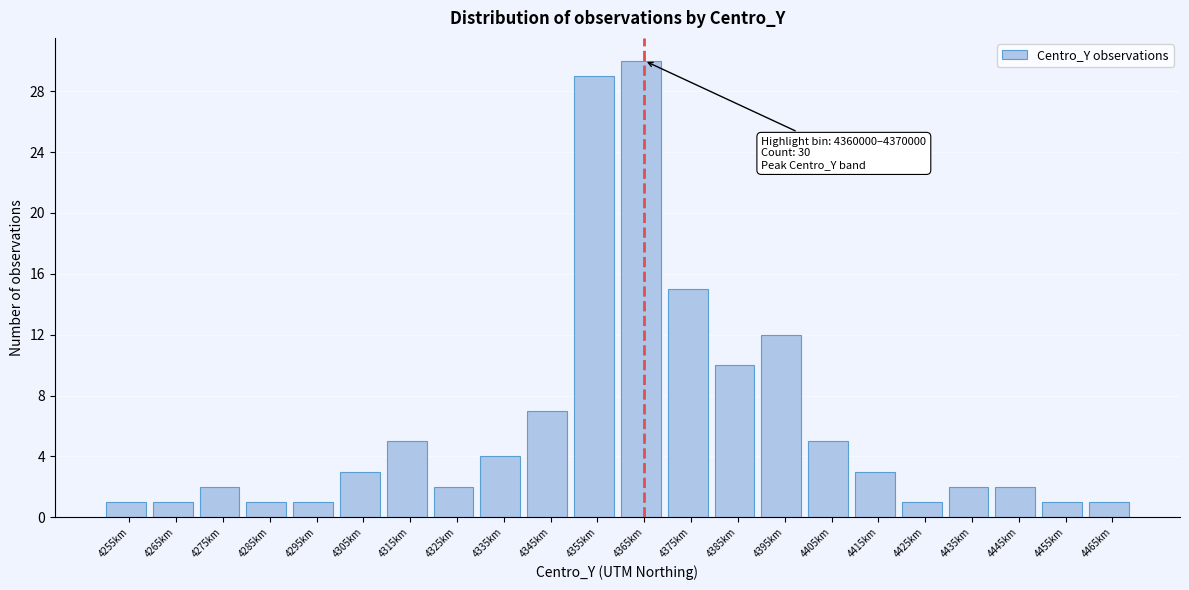

Reading left to right, what are all the values shown in this chart?

4255km=1	4265km=1	4275km=2	4285km=1	4295km=1	4305km=3	4315km=5	4325km=2	4335km=4	4345km=7	4355km=29	4365km=30	4375km=15	4385km=10	4395km=12	4405km=5	4415km=3	4425km=1	4435km=2	4445km=2	4455km=1	4465km=1